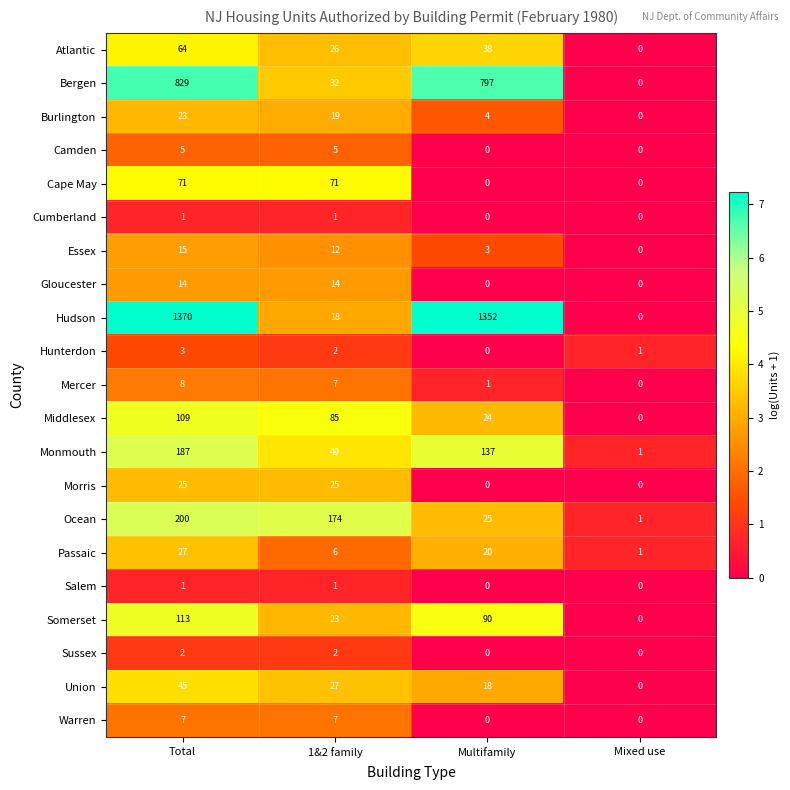

Is it true that Warren equals 7 at Total?

True